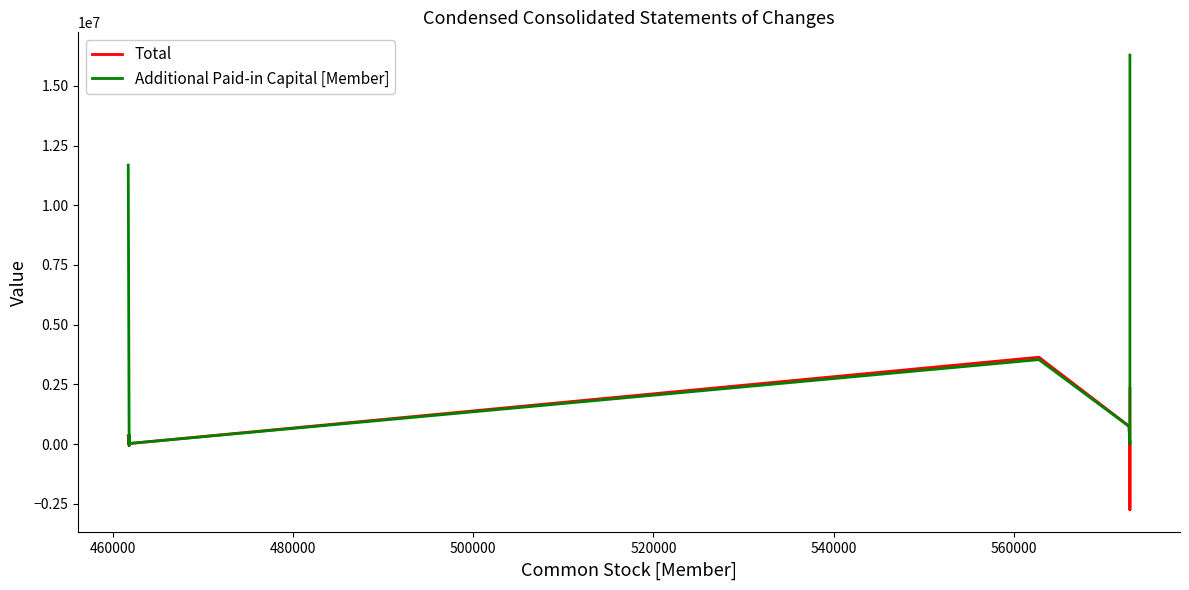

Which series has the largest range (max minus min)?

Additional Paid-in Capital [Member]